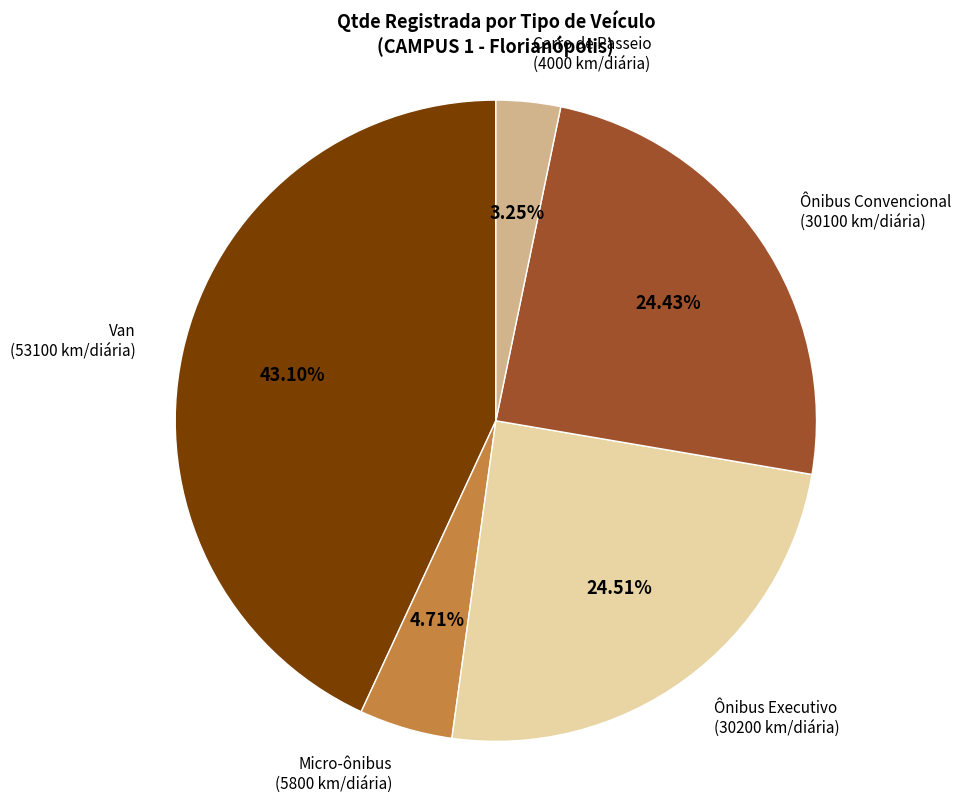

To the nearest percent, what percentage of the pie is Ônibus Executivo?

25%